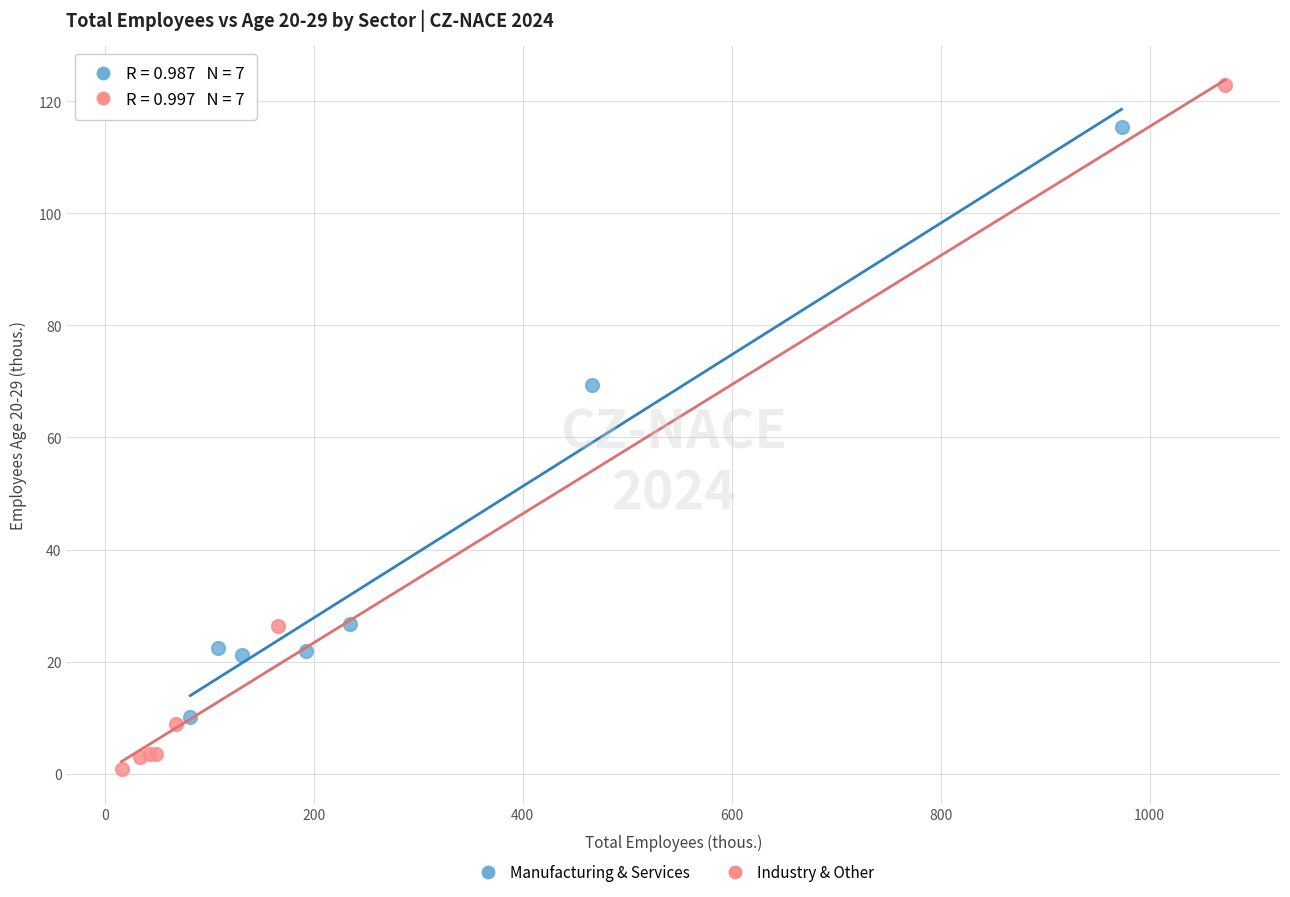

Which series reaches the minimum Y coordinate?

Industry & Other